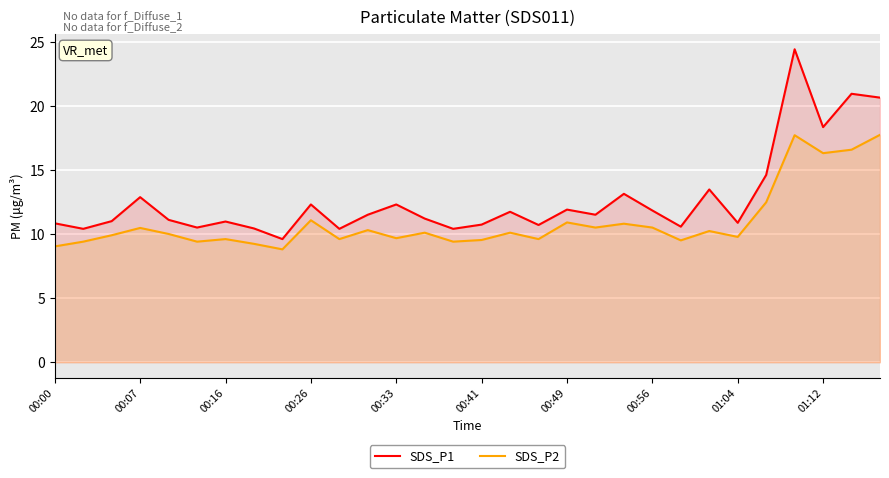

Rank the series by their maximum value, from lowest to highest.

SDS_P2, SDS_P1